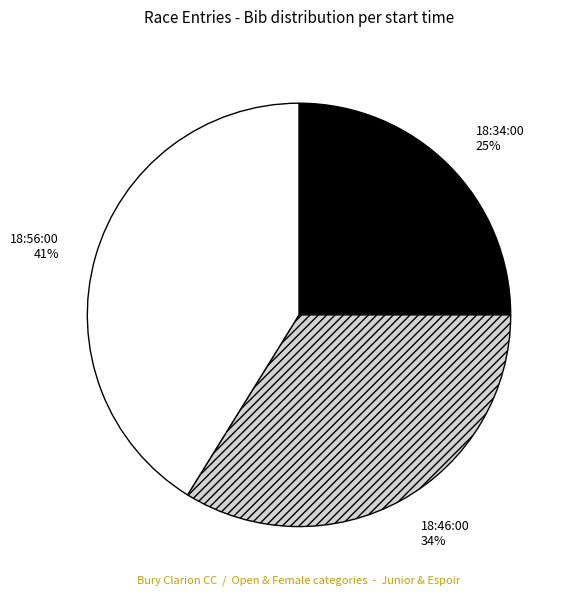

What percentage is the 18:46:00 slice, to the nearest percent?

34%